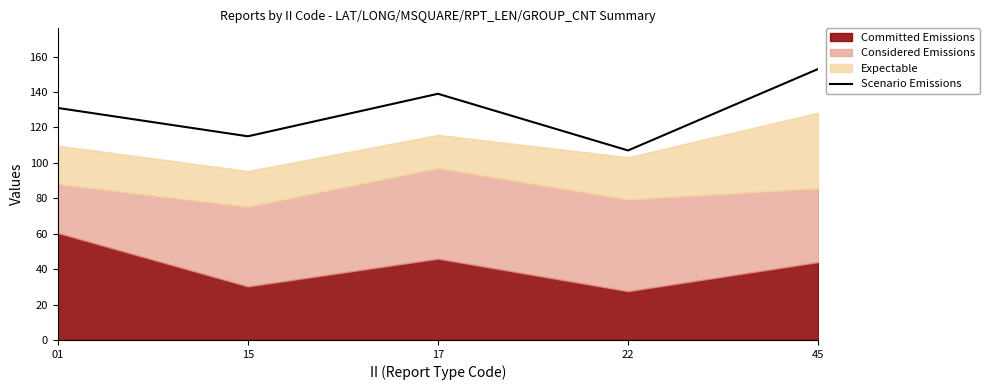

Rank the categories by value from lowest to highest.

22, 15, 01, 17, 45